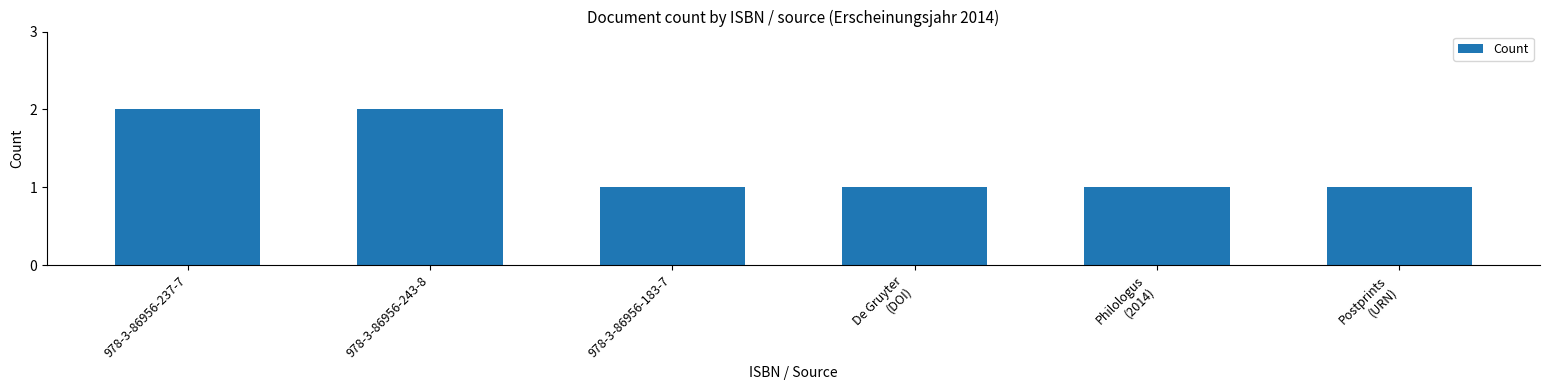

What is the sum of all values?

8